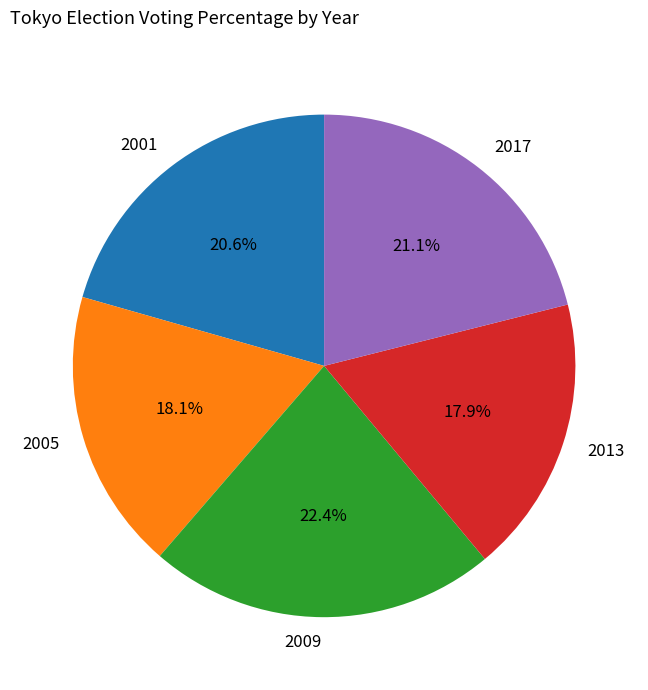

Is there a majority slice in this chart?

No